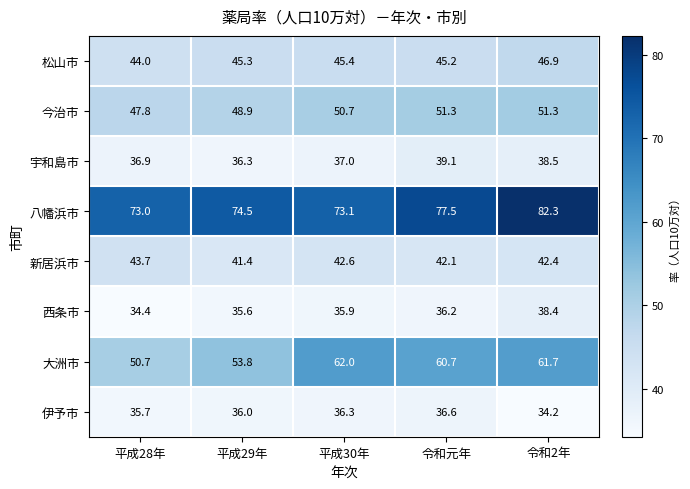

Rank the categories by 伊予市 value from lowest to highest.

令和2年, 平成28年, 平成29年, 平成30年, 令和元年